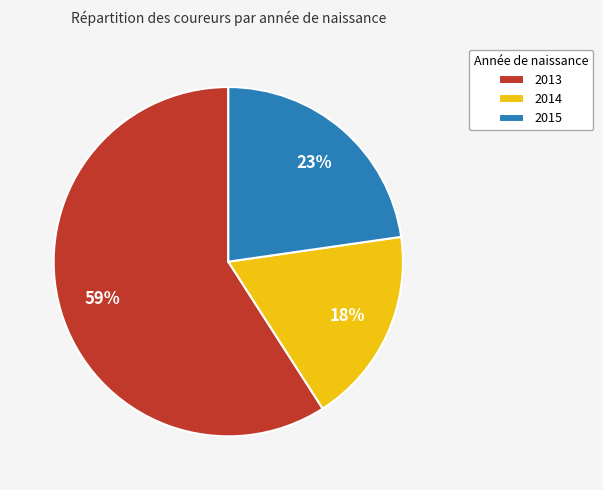

To the nearest percent, what portion does 2014 represent?

18%